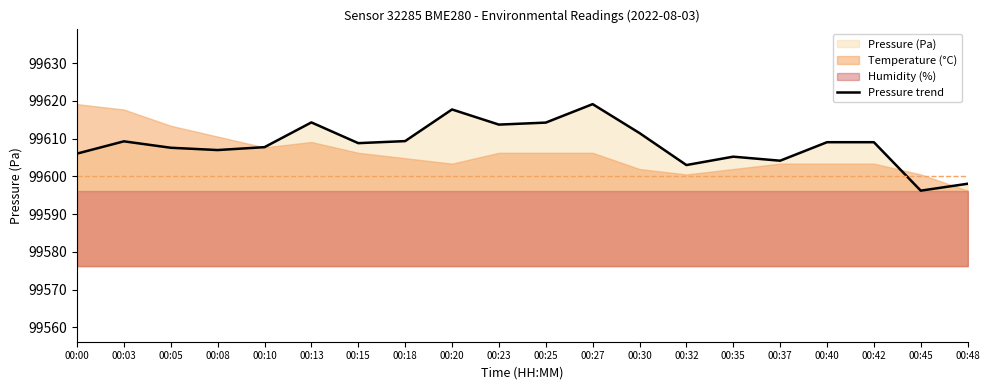

List the labels in order of value, largest first.

00:27, 00:20, 00:13, 00:25, 00:23, 00:30, 00:18, 00:03, 00:40, 00:42, 00:15, 00:10, 00:05, 00:08, 00:00, 00:35, 00:37, 00:32, 00:48, 00:45